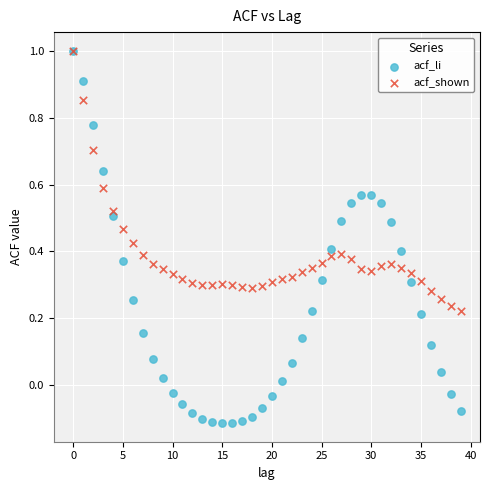

What are all the series names shown in the legend?

acf_li, acf_shown